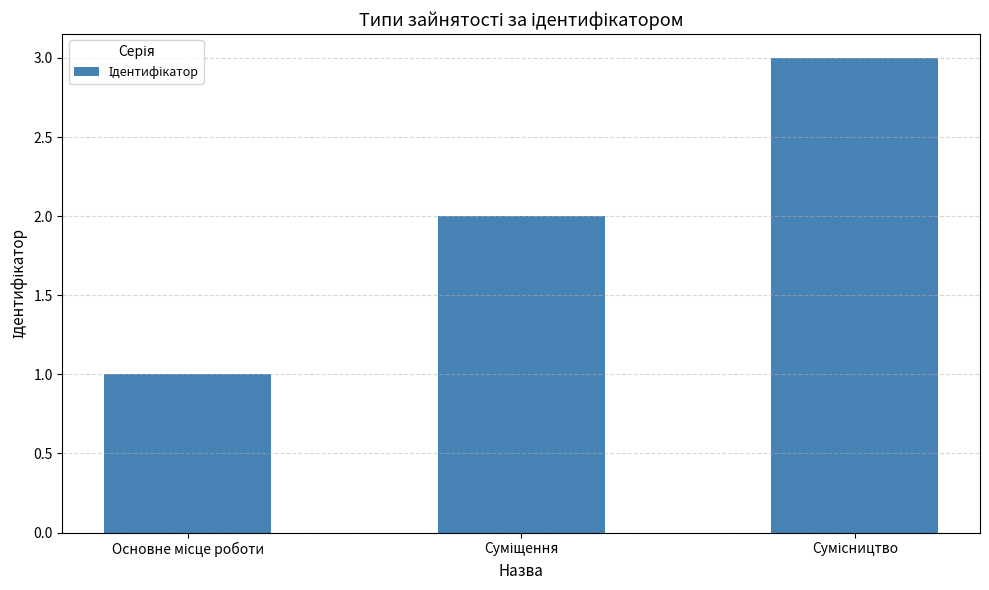

What is the greatest value displayed?

3